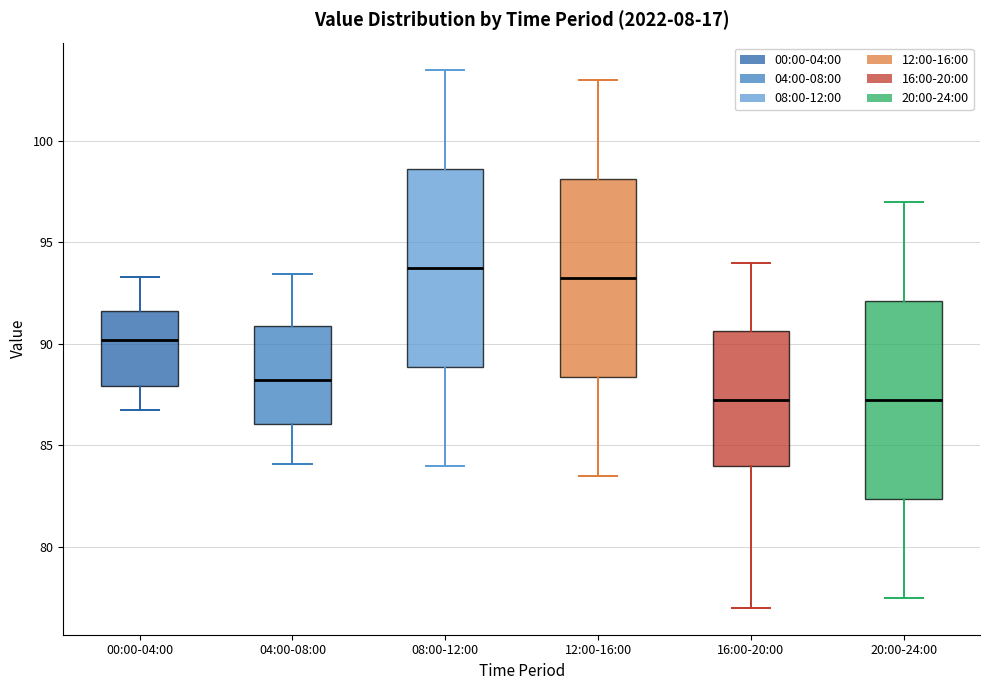

Reading left to right, read every box against the y-axis: the position of its median line, the range the box covers, and the ends of its whiskers. The values are not printed on the chart, so give them approximately, as read against the axis.

00:00-04:00: median 90.0, box 88.0 to 91.5, whiskers 87.0 to 93.5
04:00-08:00: median 88.0, box 86.0 to 91.0, whiskers 84.0 to 93.5
08:00-12:00: median 94.0, box 89.0 to 98.5, whiskers 84.0 to 103.5
12:00-16:00: median 93.5, box 88.5 to 98.0, whiskers 83.5 to 103.0
16:00-20:00: median 87.5, box 84.0 to 90.5, whiskers 77.0 to 94.0
20:00-24:00: median 87.5, box 82.5 to 92.0, whiskers 77.5 to 97.0